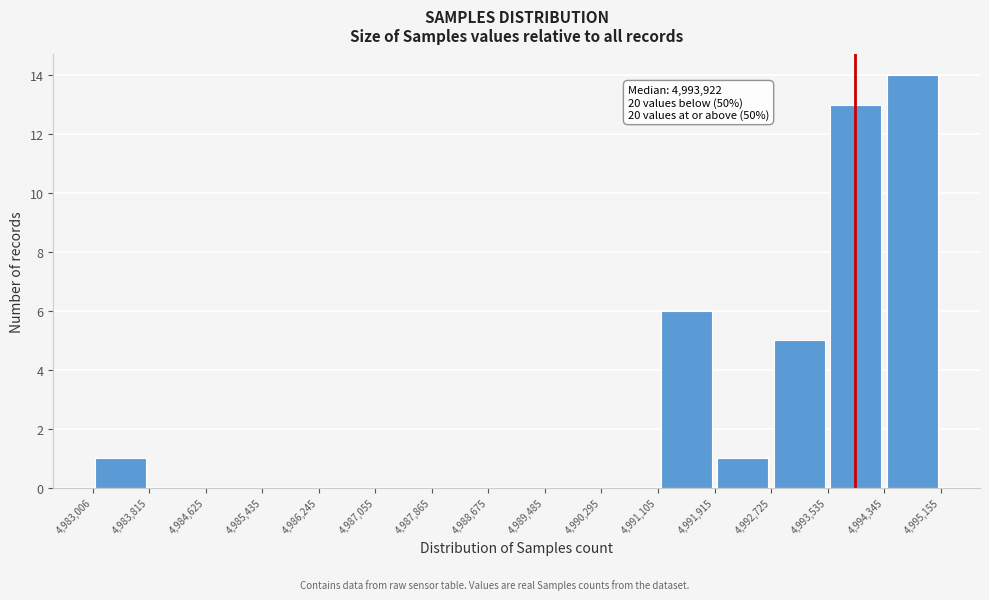

Which range on the x-axis has the tallest bar?

4,994,345 to 4,995,155